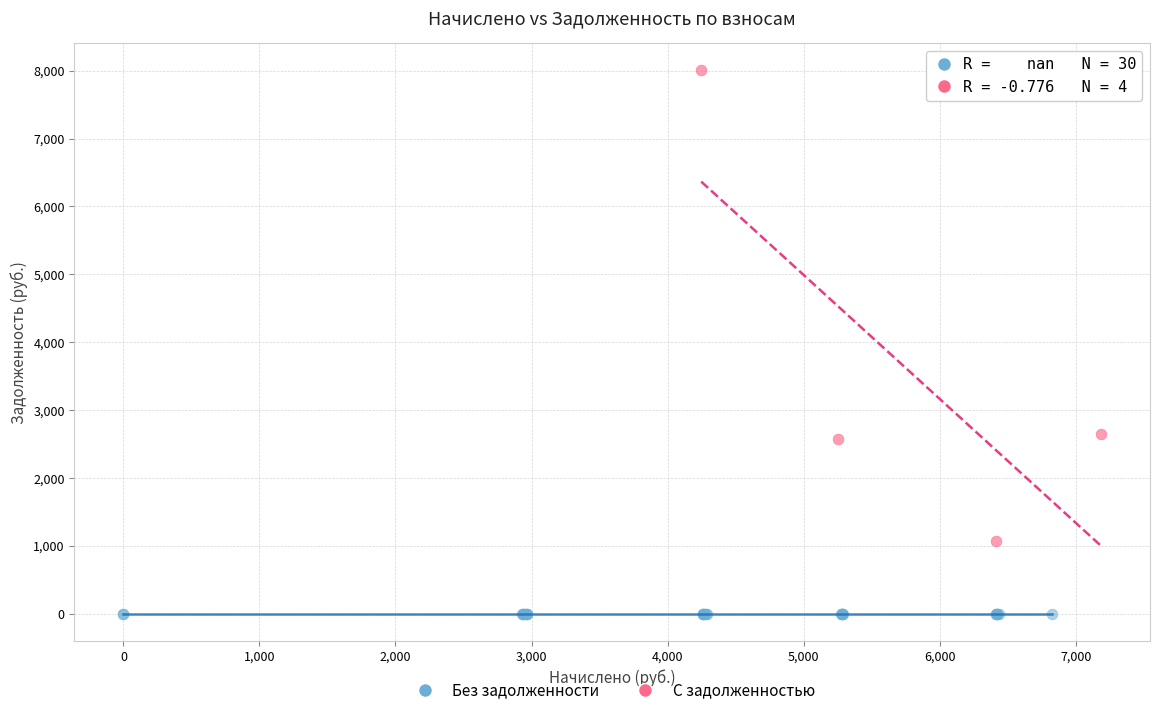

Which series reaches the minimum Y coordinate?

Без задолженности